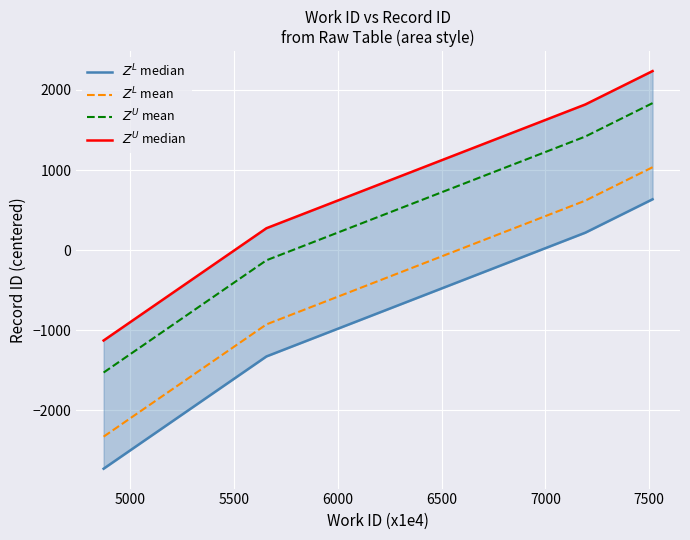

How many data points in $Z^L$ median are above 218?

1